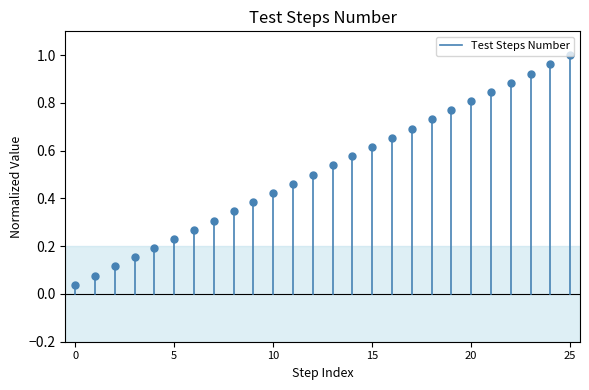

Is it true that the value at 0 is 0.0?

False